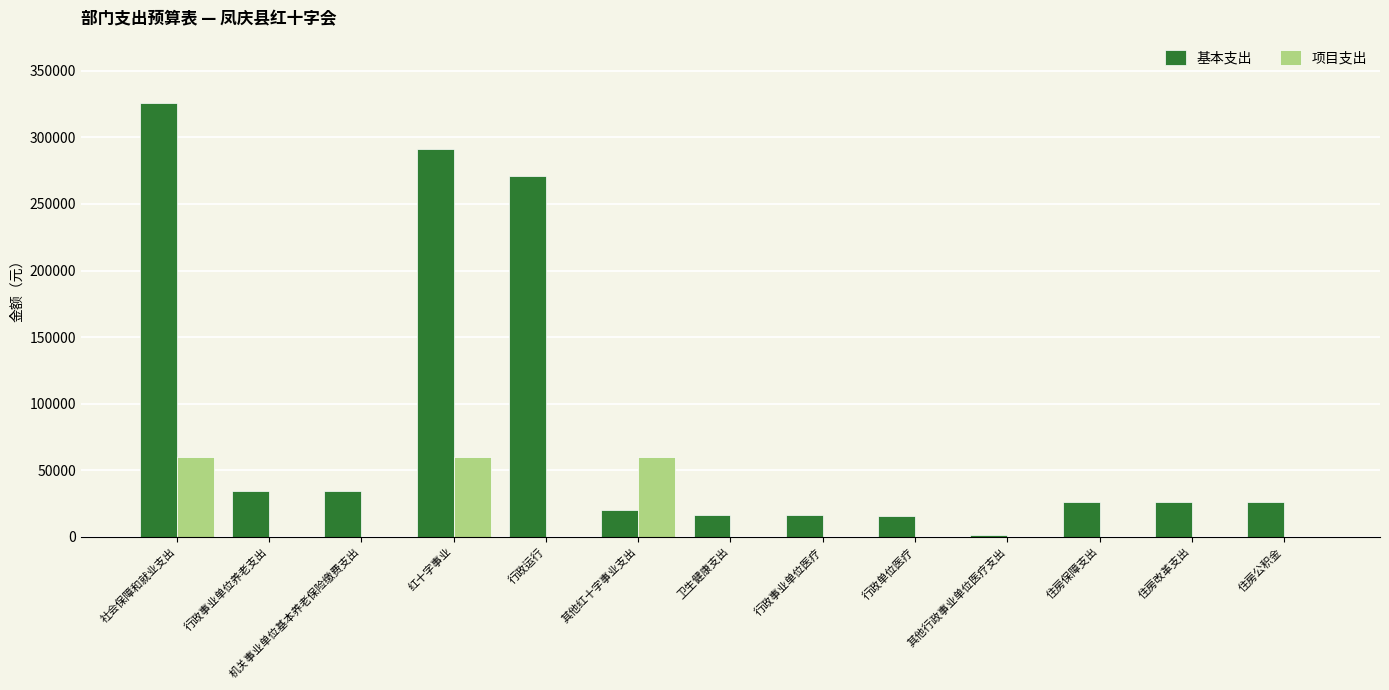

Which category has the highest value in the 基本支出 series?

社会保障和就业支出